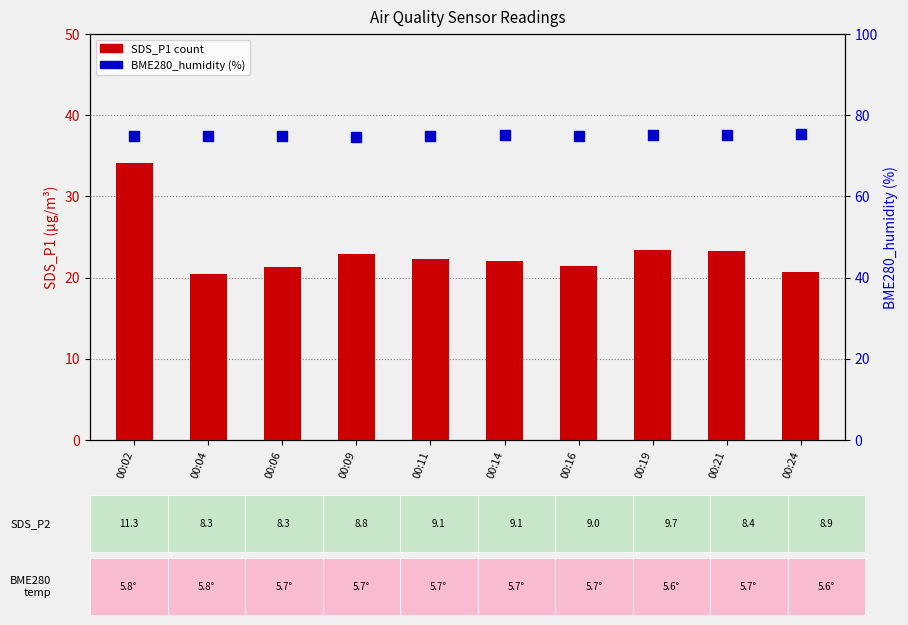

Which series contains the highest Y value?

BME280_humidity (%)